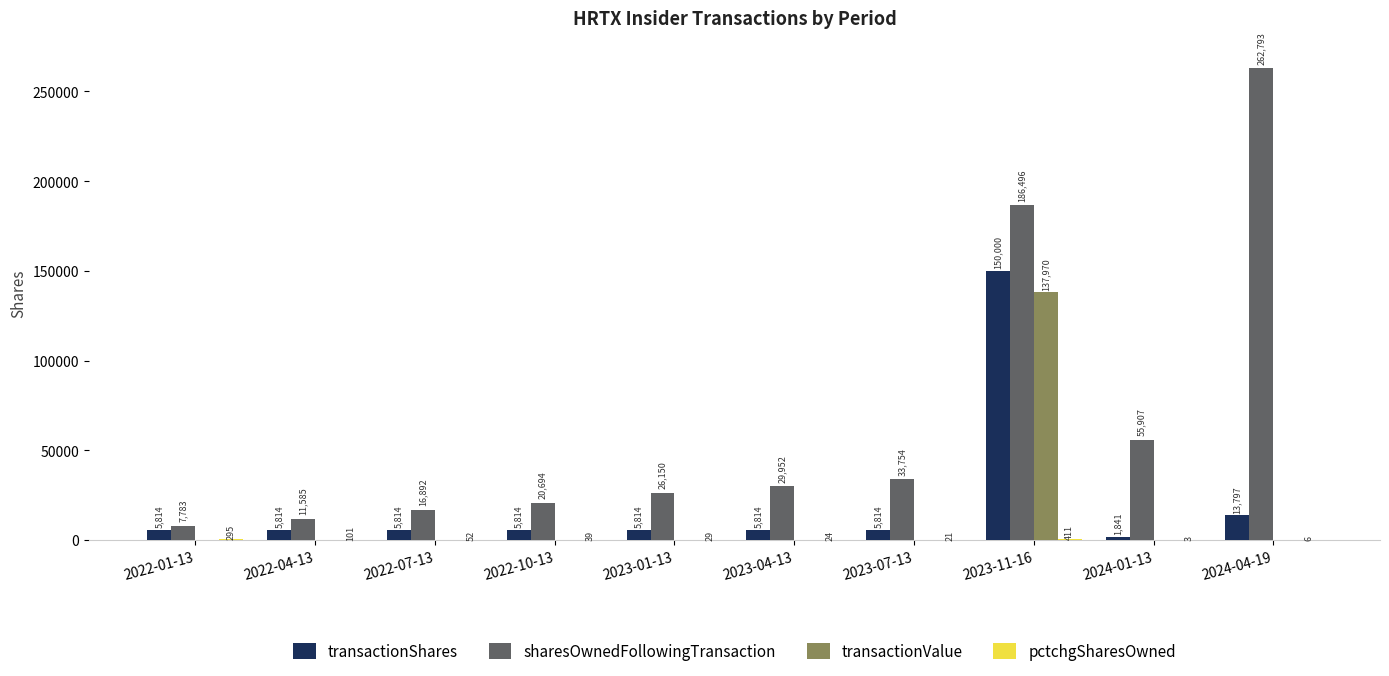

What is the sum of all transactionValue values?

137970